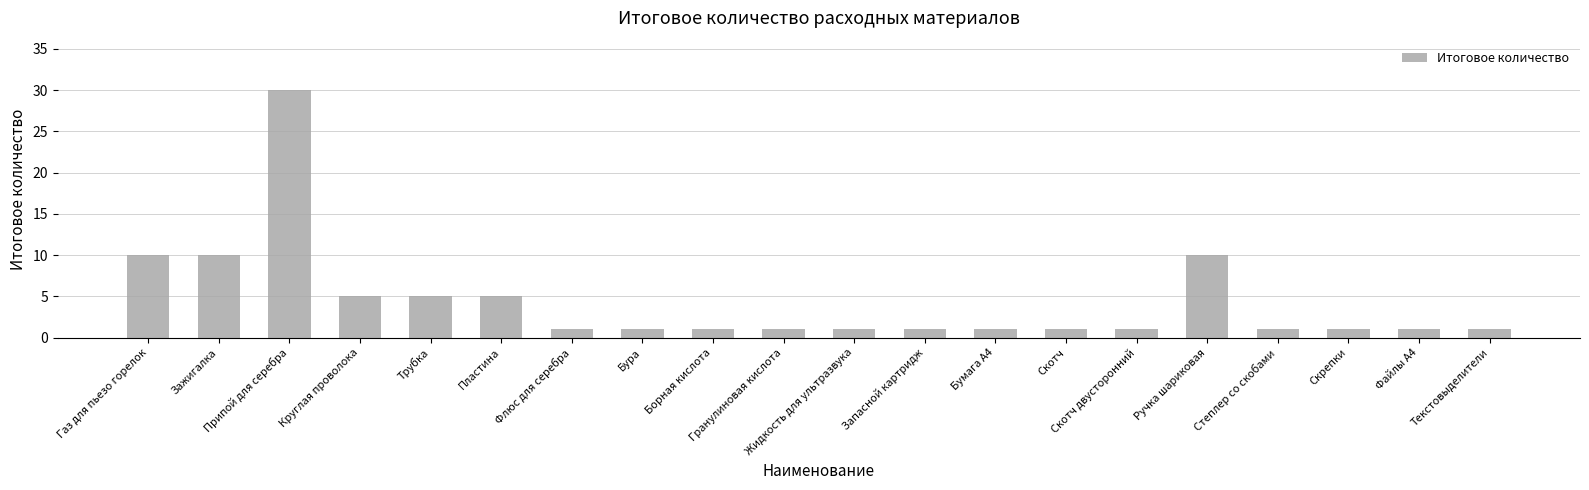

Is it true that the value at Газ для пьезо горелок is 10?

True